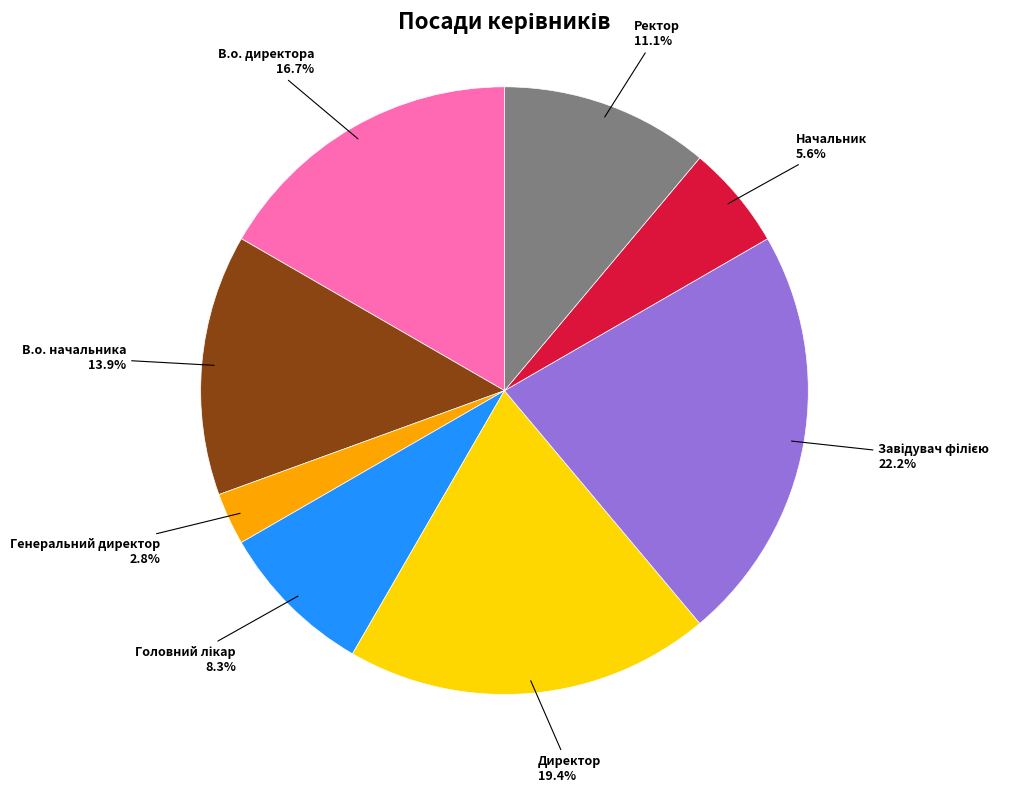

Is there any slice that represents more than half of the pie?

No